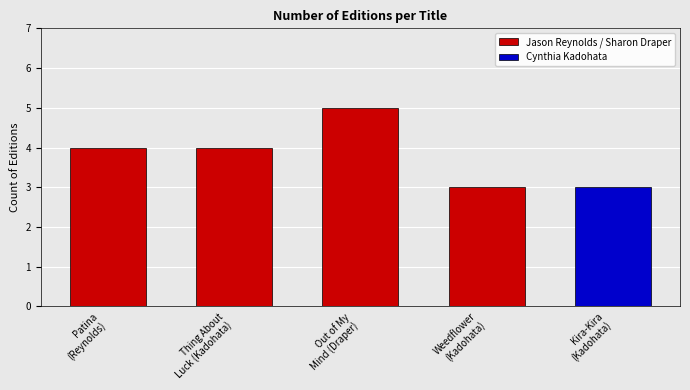

How many categories are shown in the chart?

5